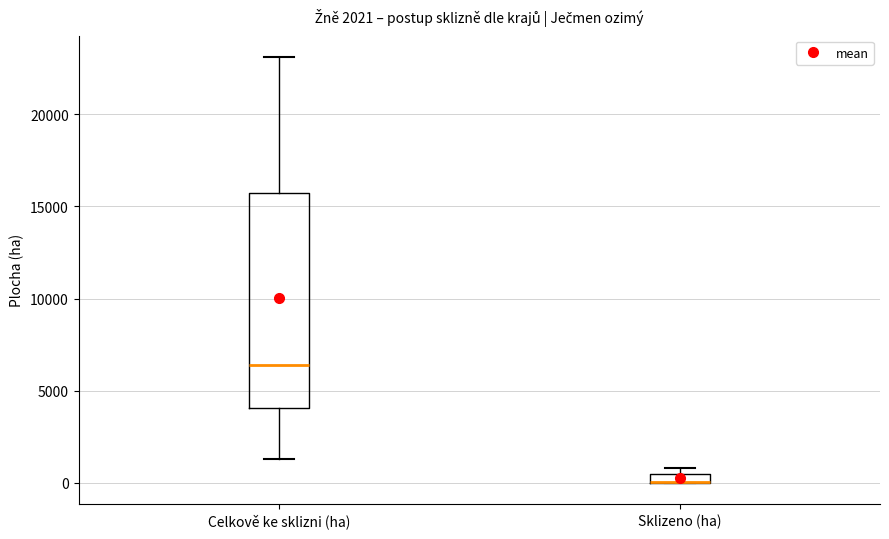

Comparing the boxes themselves (not the whiskers), which one is the tallest?

Celkově ke sklizni (ha)